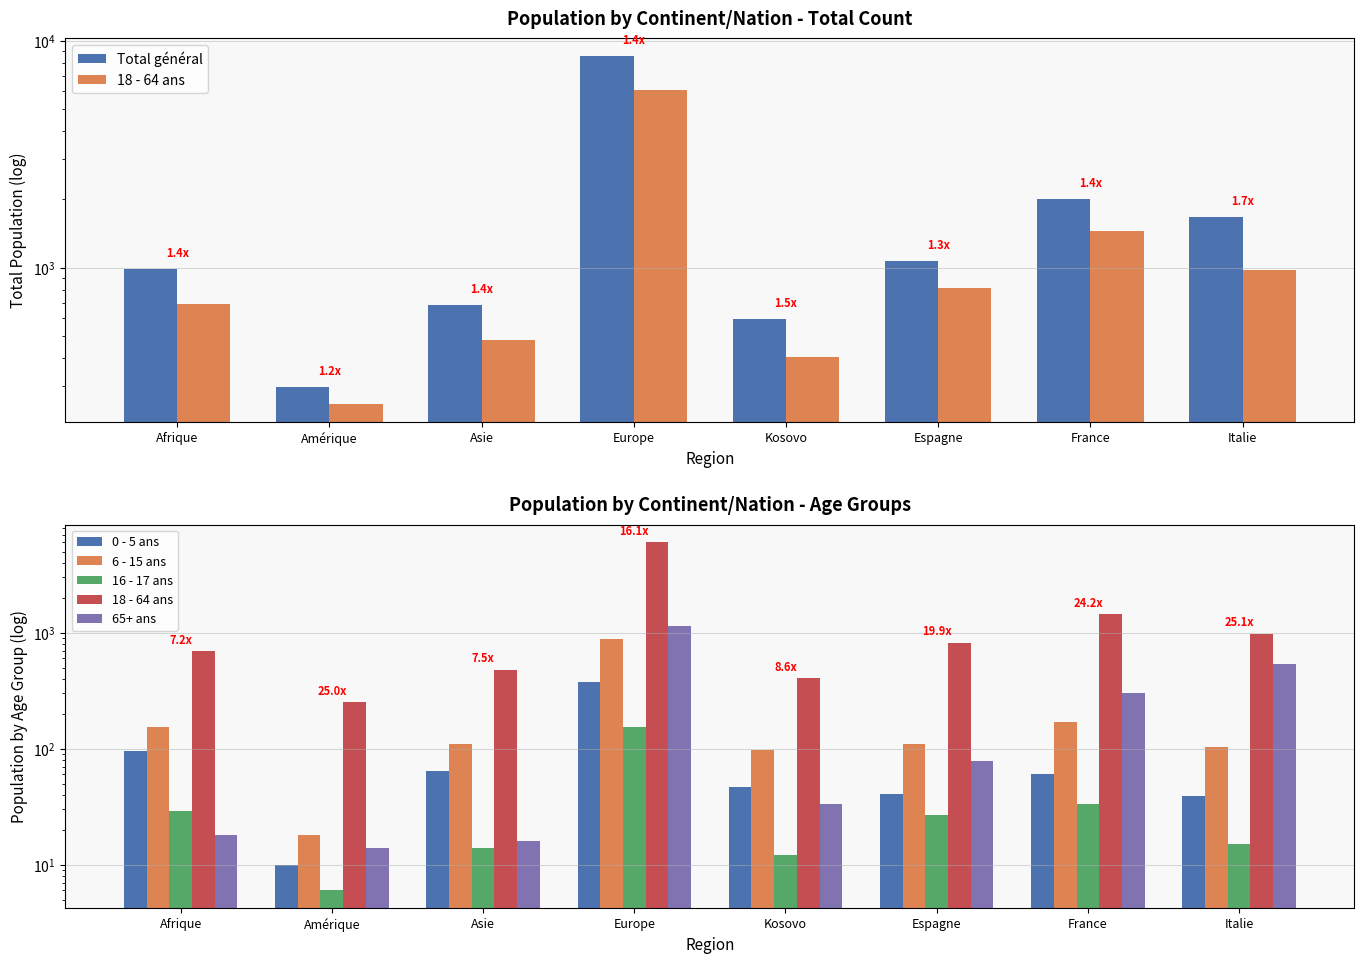

The 65+ ans series shows 1131 at Europe. True or false?

True